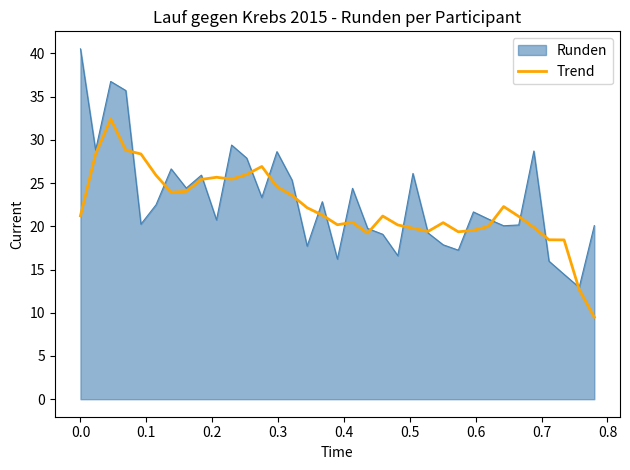

Does the chart have visible grid lines?

No